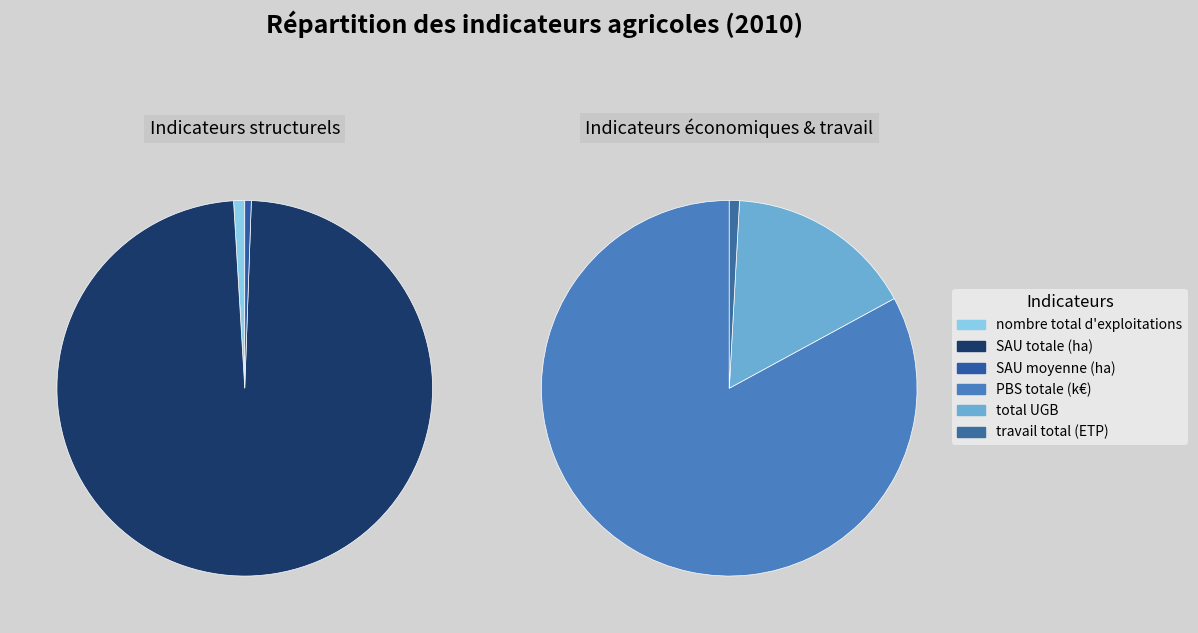

What is the smallest slice in the pie chart?

SAU moyenne (ha)